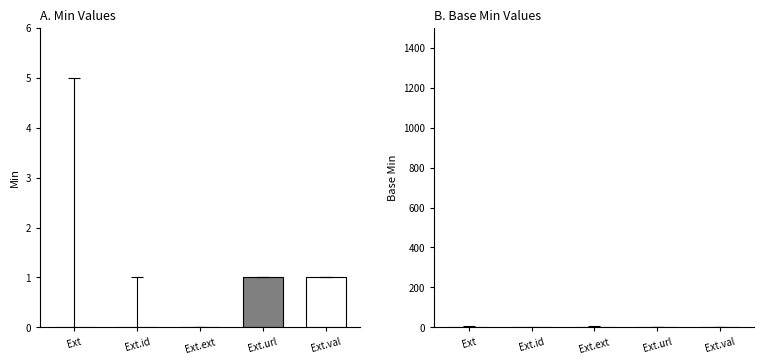

At which category does the chart reach its minimum across all series?

Ext